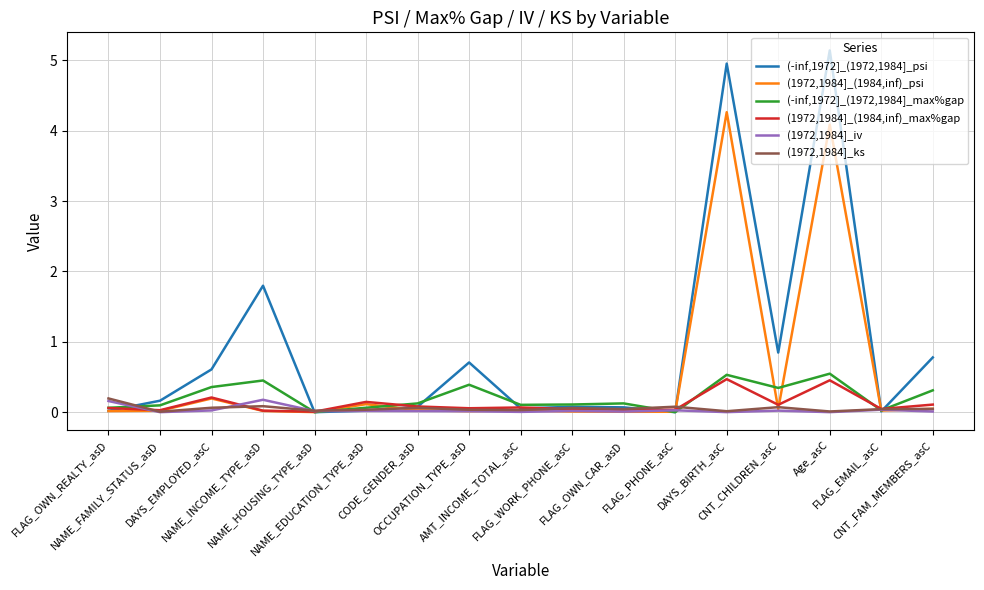

What is the difference between the second highest and minimum values in the (1972,1984]_(1984,inf)_max%gap series?

0.4